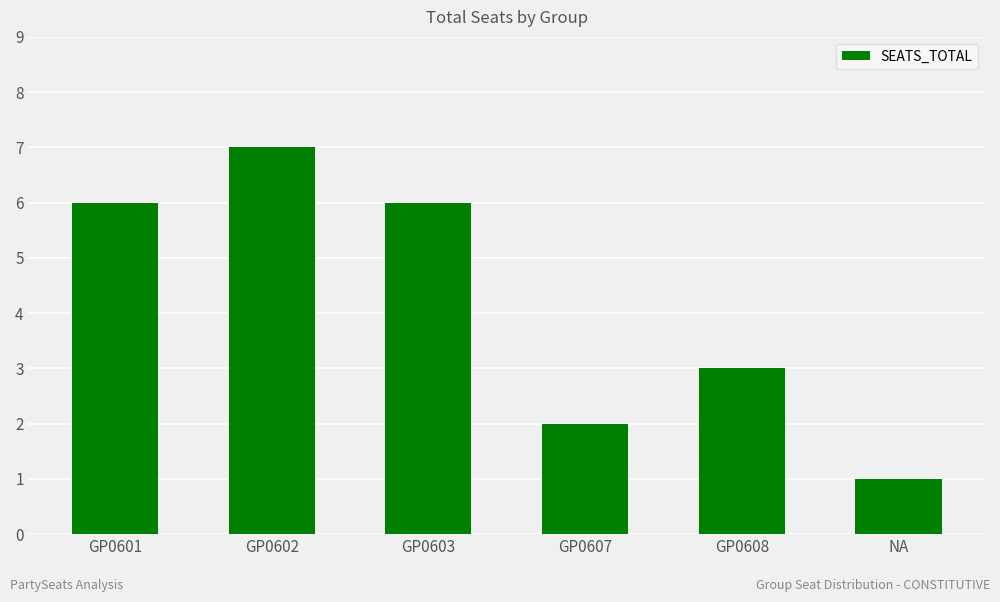

What is the difference between the values at GP0603 and GP0608?

3